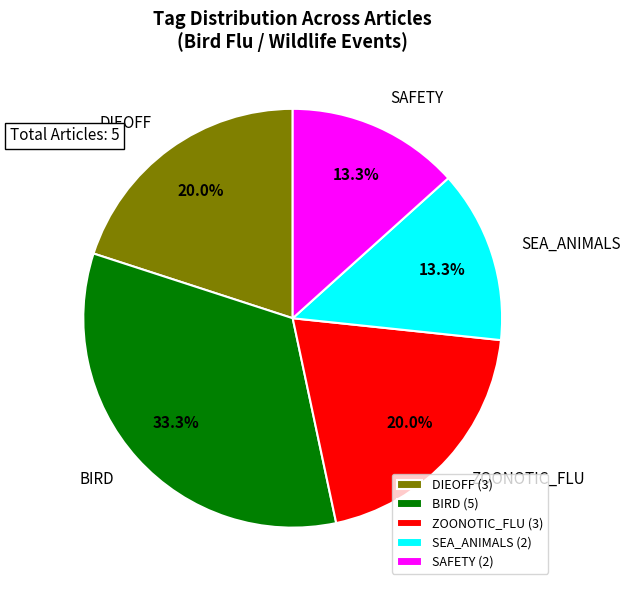

Is SAFETY the majority of the pie?

No